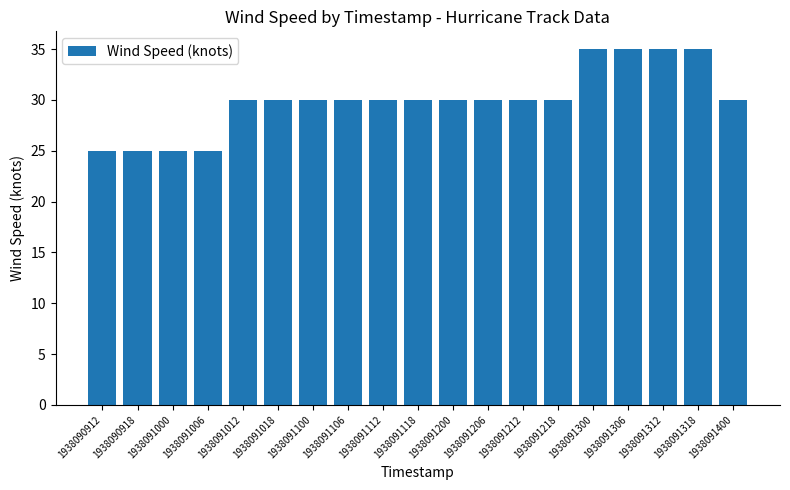

Is it true that the value at 1938091312 is 35?

True